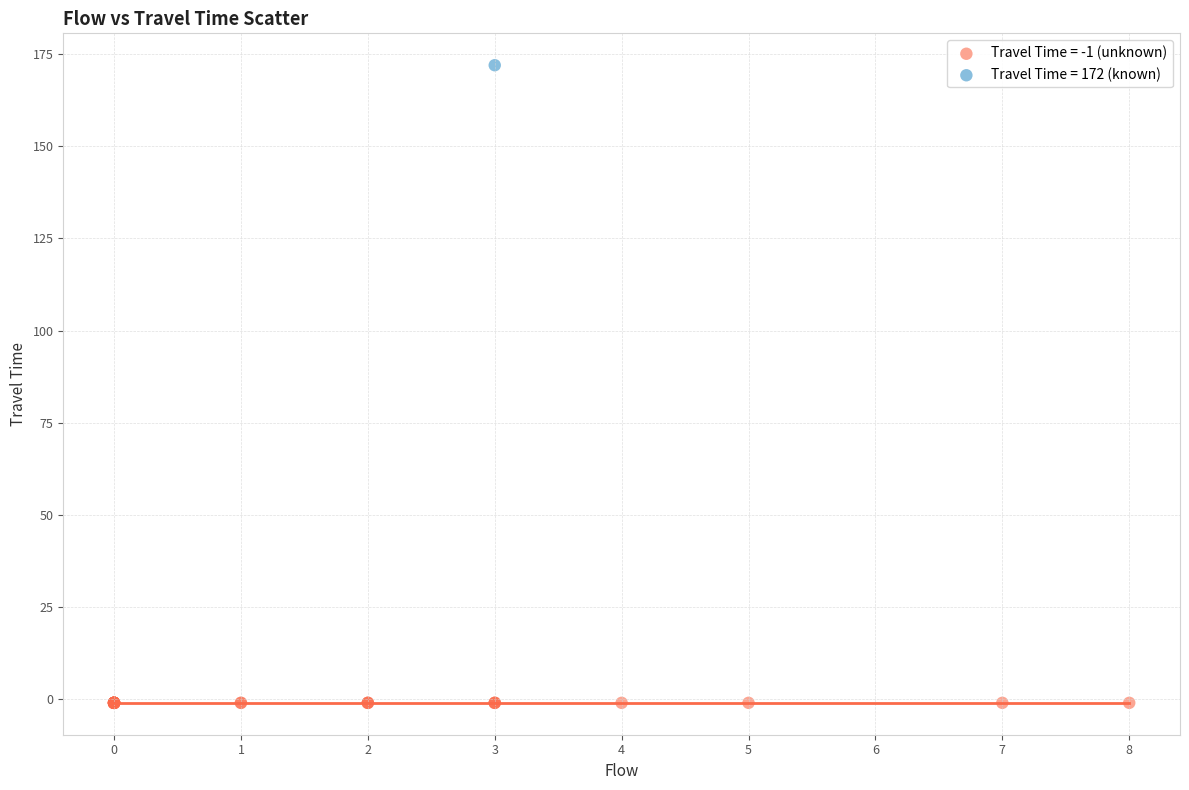

What are all the series names shown in the legend?

Travel Time = -1 (unknown), Travel Time = 172 (known)